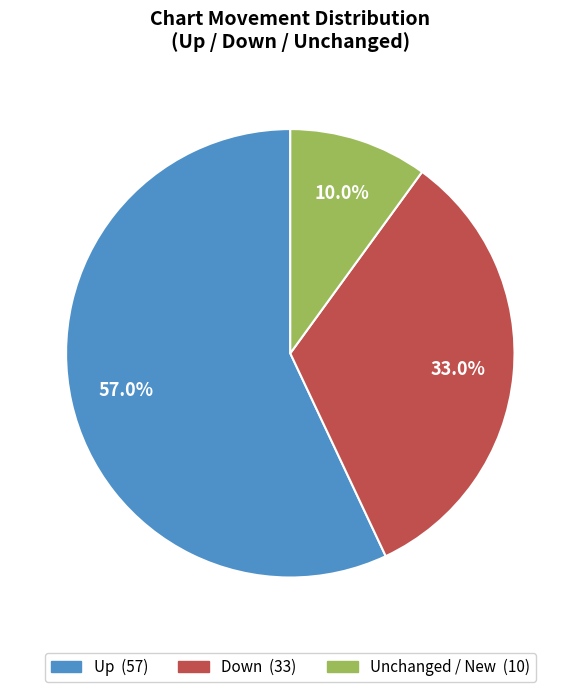

To the nearest percent, what is the difference between the largest and smallest slice percentages?

47%